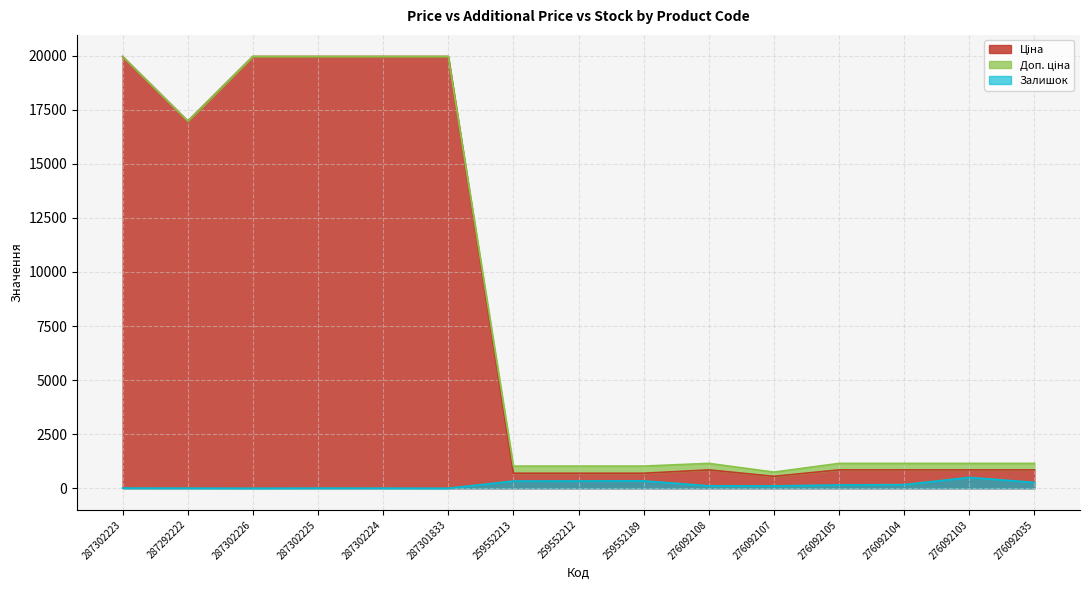

Reading right to left, what are all the values shown in this chart?

Ціна: 848.4	848.4	848.4	848.4	551.5	848.4	693.7	693.7	693.7	19964.2	19964.2	19964.2	19964.2	16976.3	19964.2
Доп. ціна: 1149.7	1149.7	1149.7	1149.7	747.0	1149.7	1024.6	1024.6	1024.6	19964.2	19964.2	19964.2	19964.2	16976.3	19964.2
Залишок: 269.0	500.0	167.0	151.0	107.0	112.0	340.0	334.0	331.0	0.0	3.0	5.0	0.0	4.0	7.0